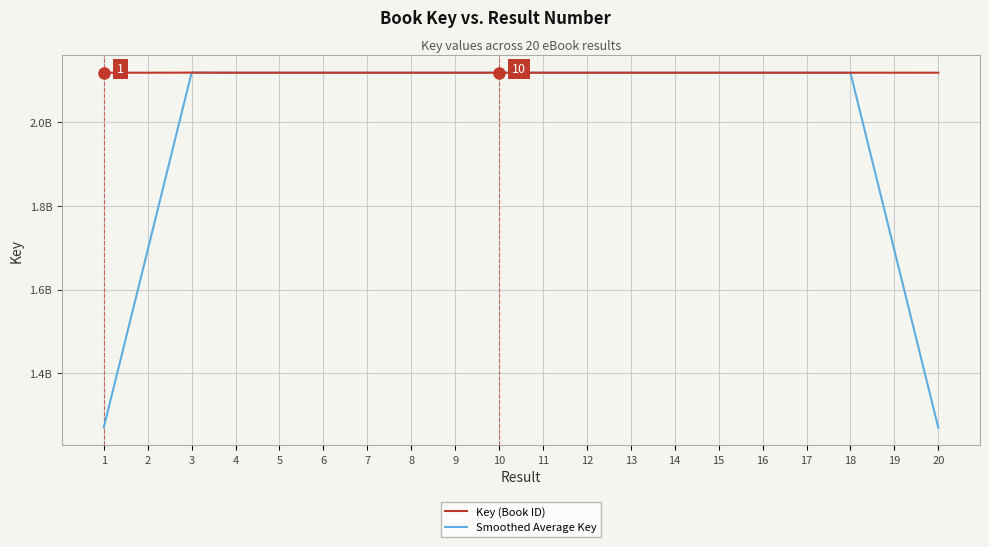

What is the difference between the maximum and minimum values in the Smoothed Average Key series?

847196487.4